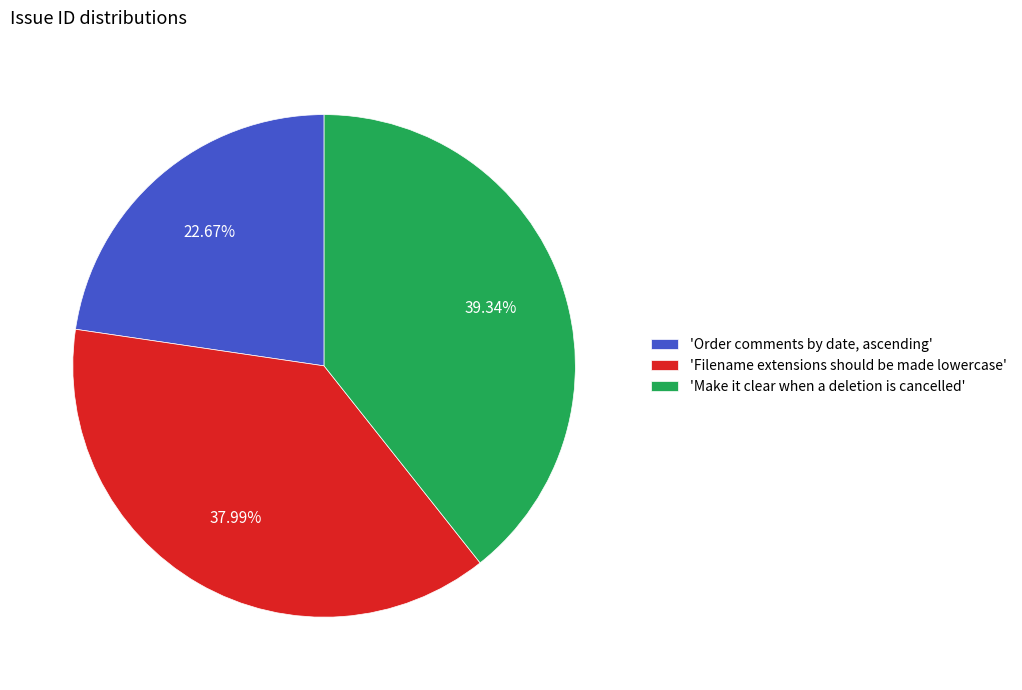

Does 'Filename extensions should be made lowercase' represent more than half of the total?

No